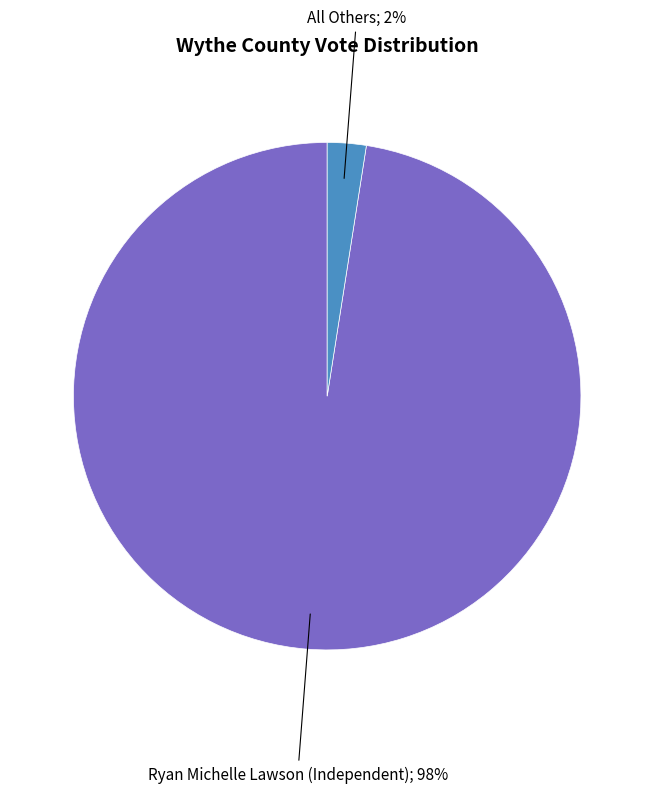

Does any single category account for the majority?

Yes